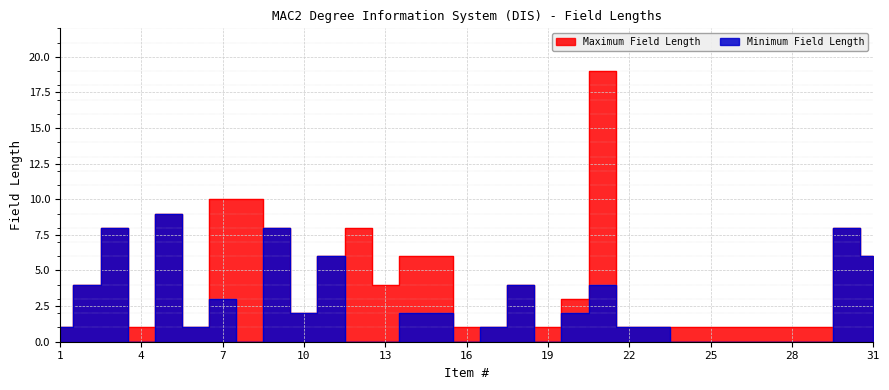

In Maximum Field Length, how many points are higher than both neighbors (excluding endpoints)?

6